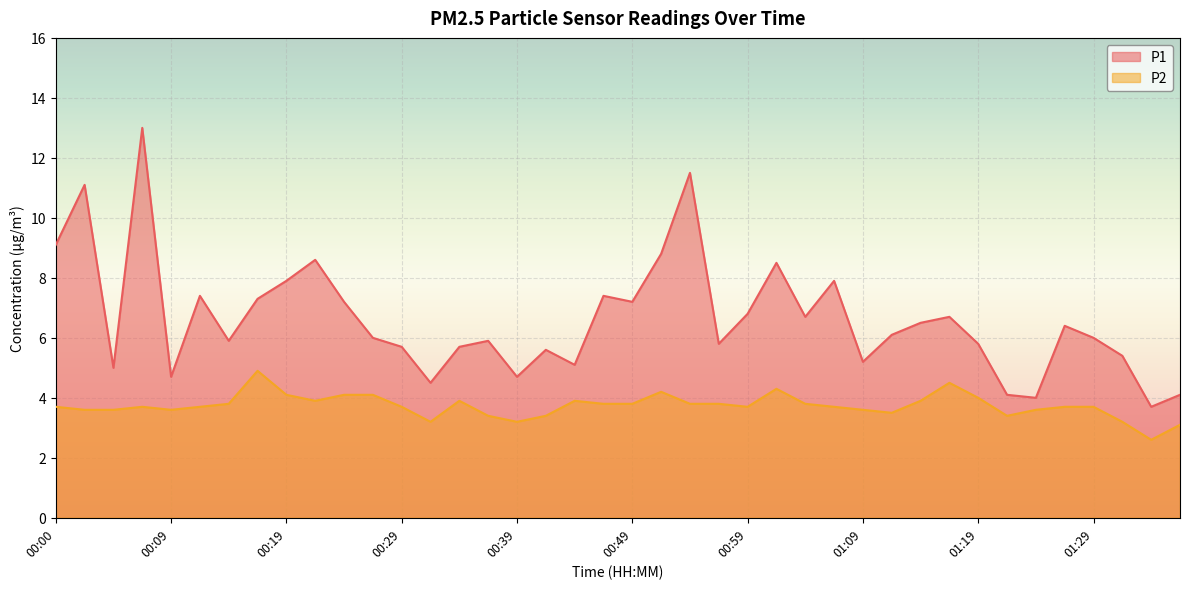

The P1 series shows 11.8 at 00:12. True or false?

False